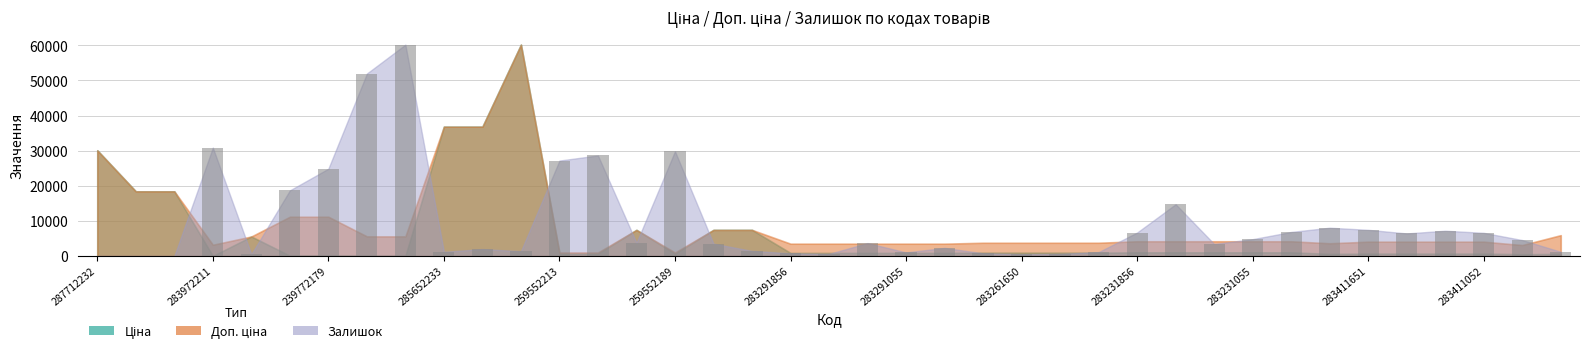

What is the sum of all values?

375555.8